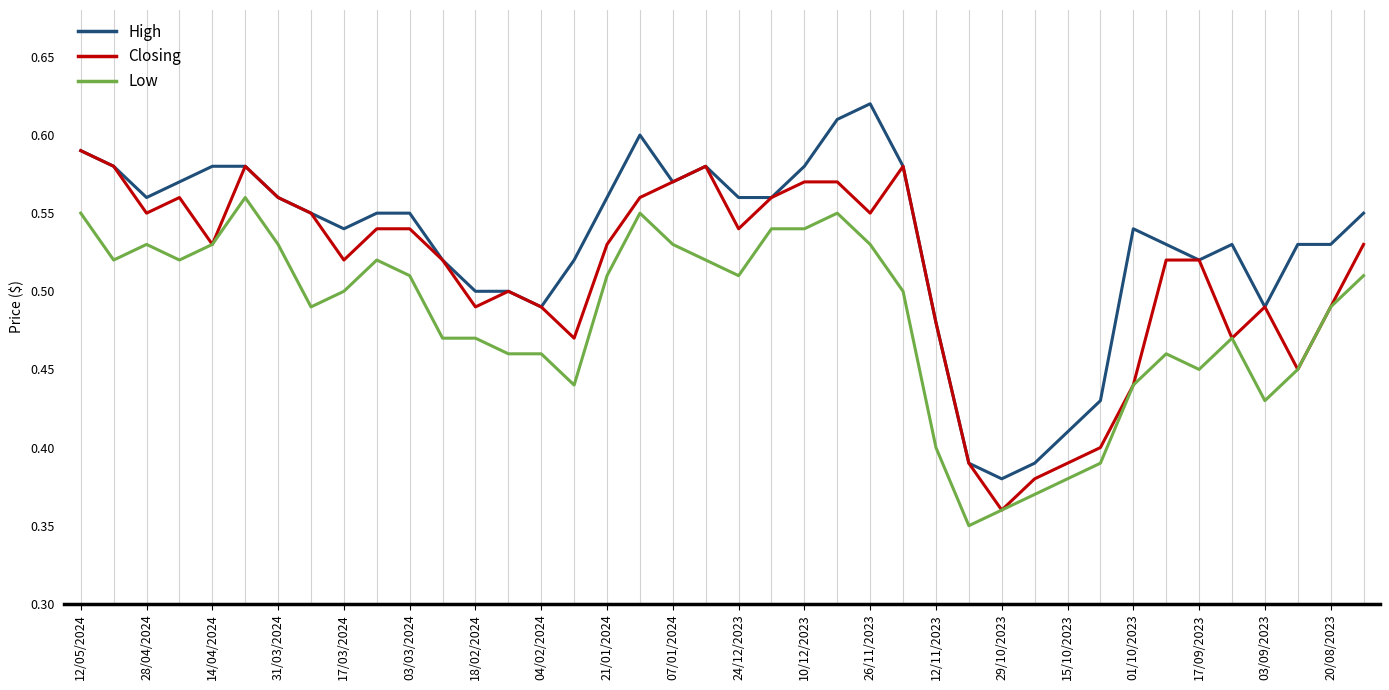

True or false: High and Low intersect in this chart.

False